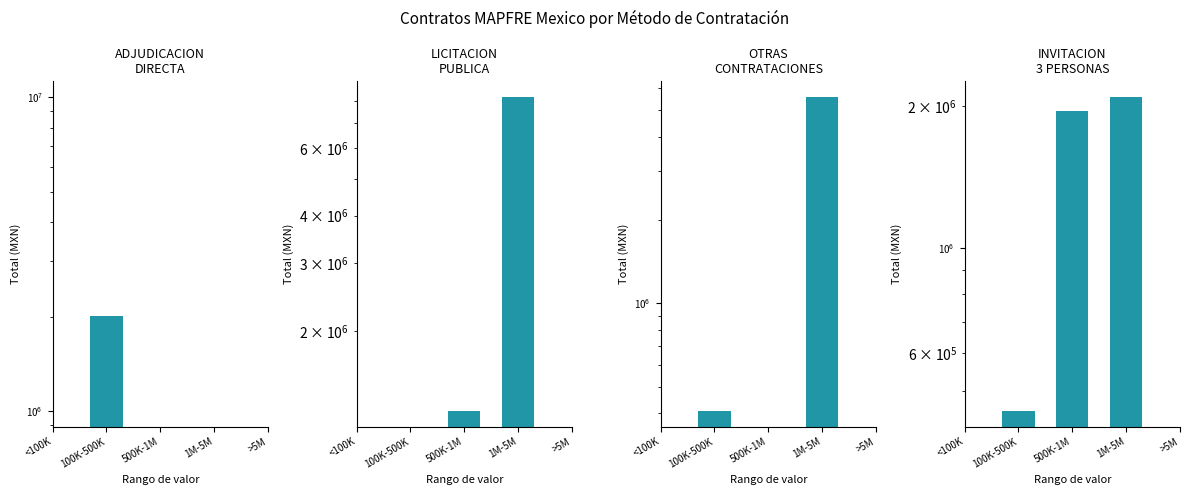

Read the INVITACION 3 PERSONAS value at 1M-5M.

2088953.5